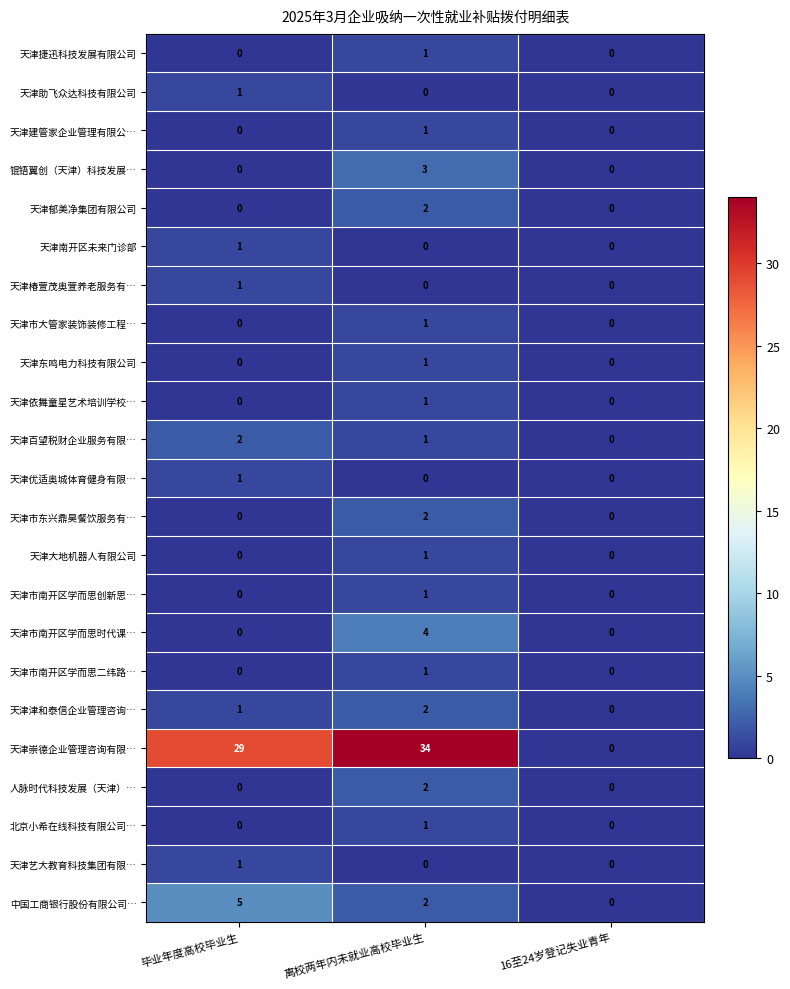

True or false: 中国工商银行股份有限公司… has a value of 2 at 离校两年内未就业高校毕业生.

True